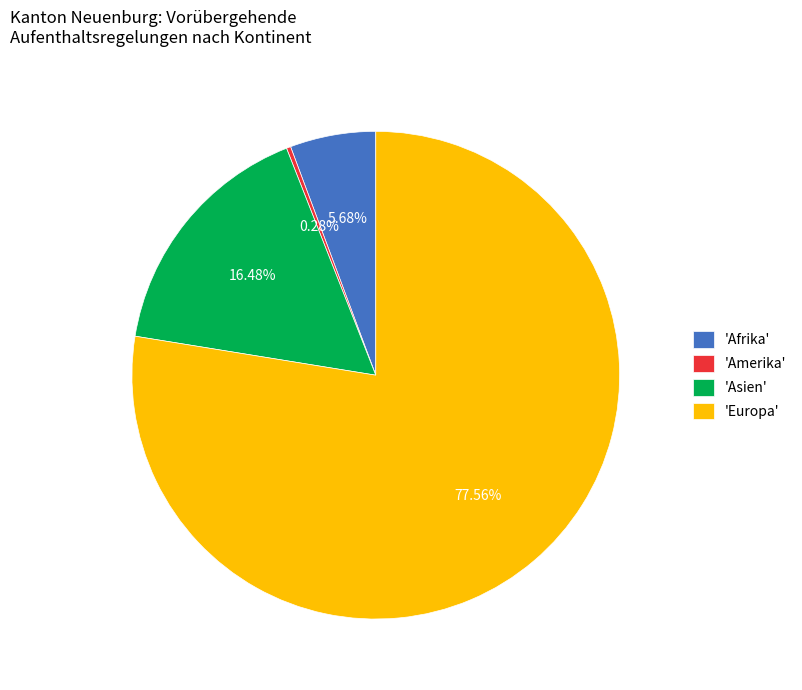

How many slices are in this pie chart?

4